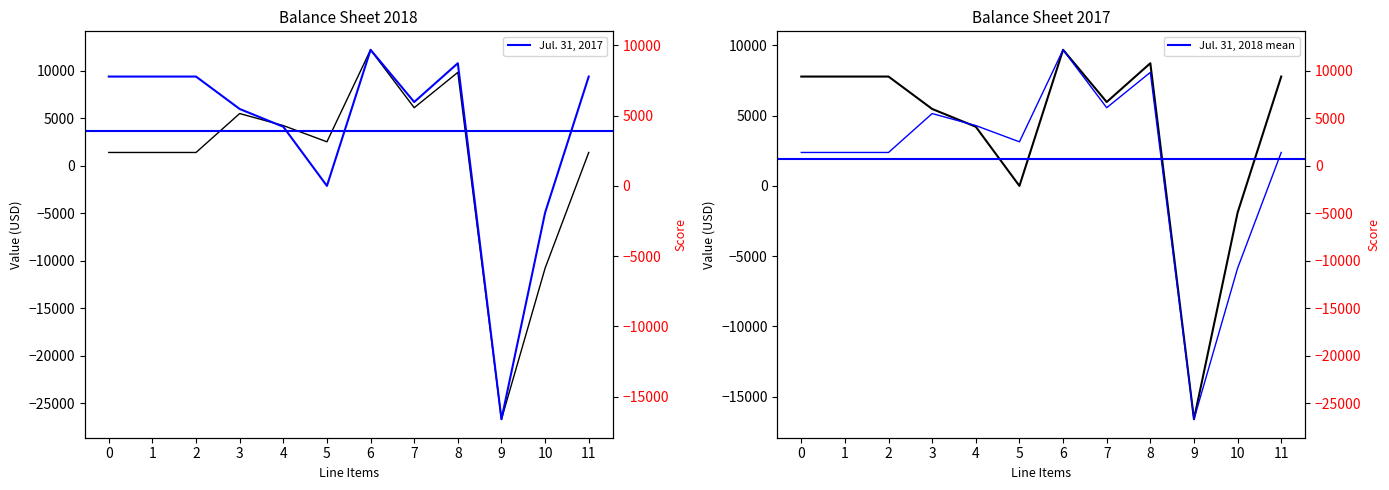

The Jul. 31, 2018 series shows 1378 at 1. True or false?

True